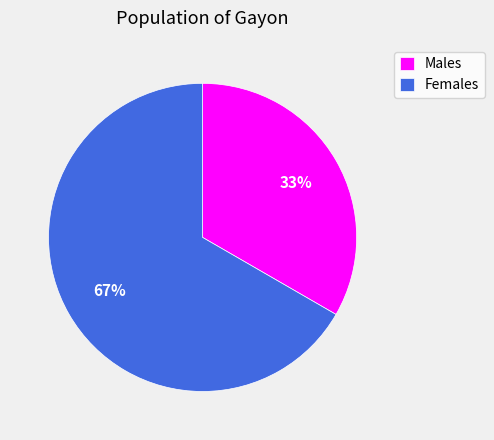

Is it true that Females is 52% of the pie?

False